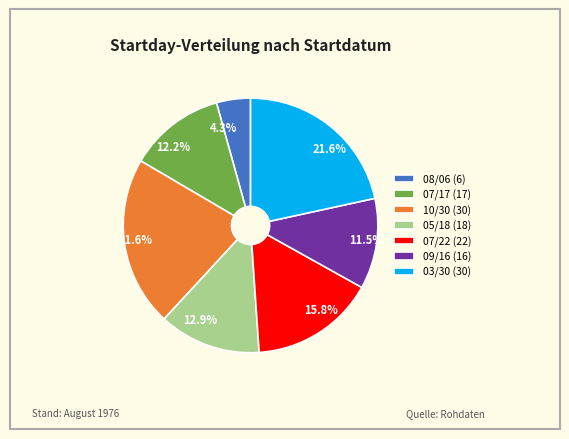

What portion of the pie excludes 07/22 (22)?

84.2%